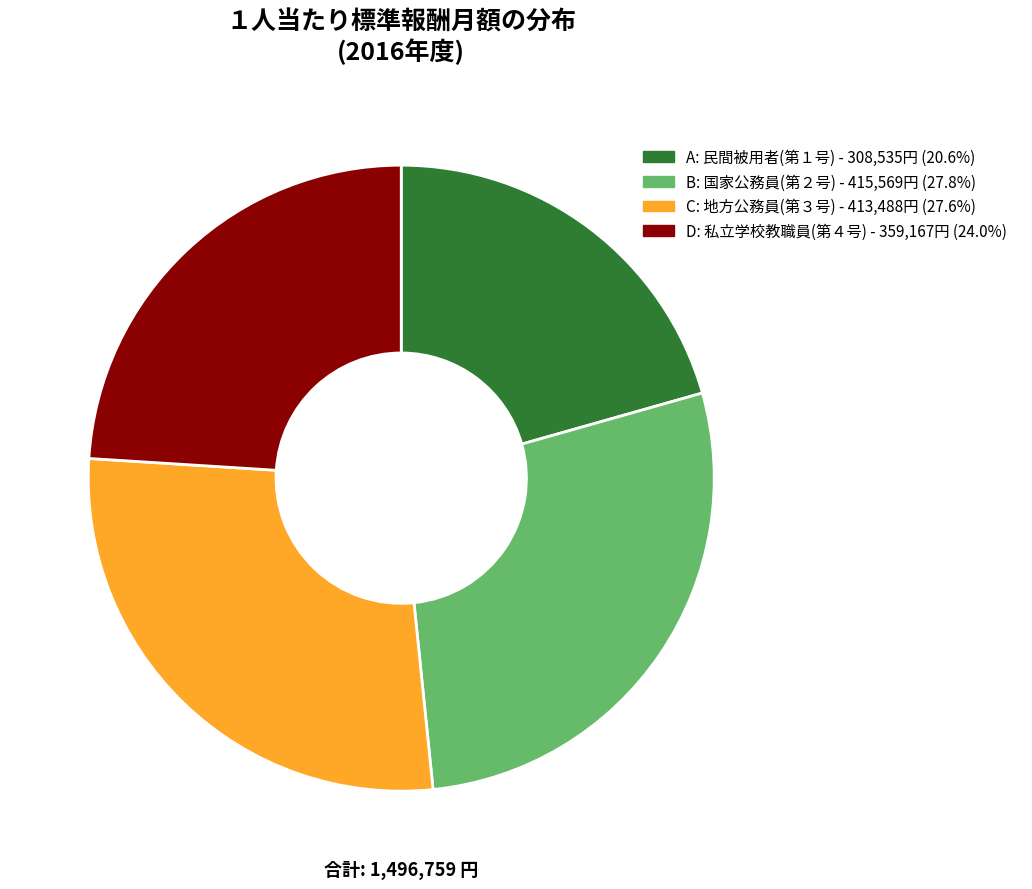

How many segments does this pie chart have?

4